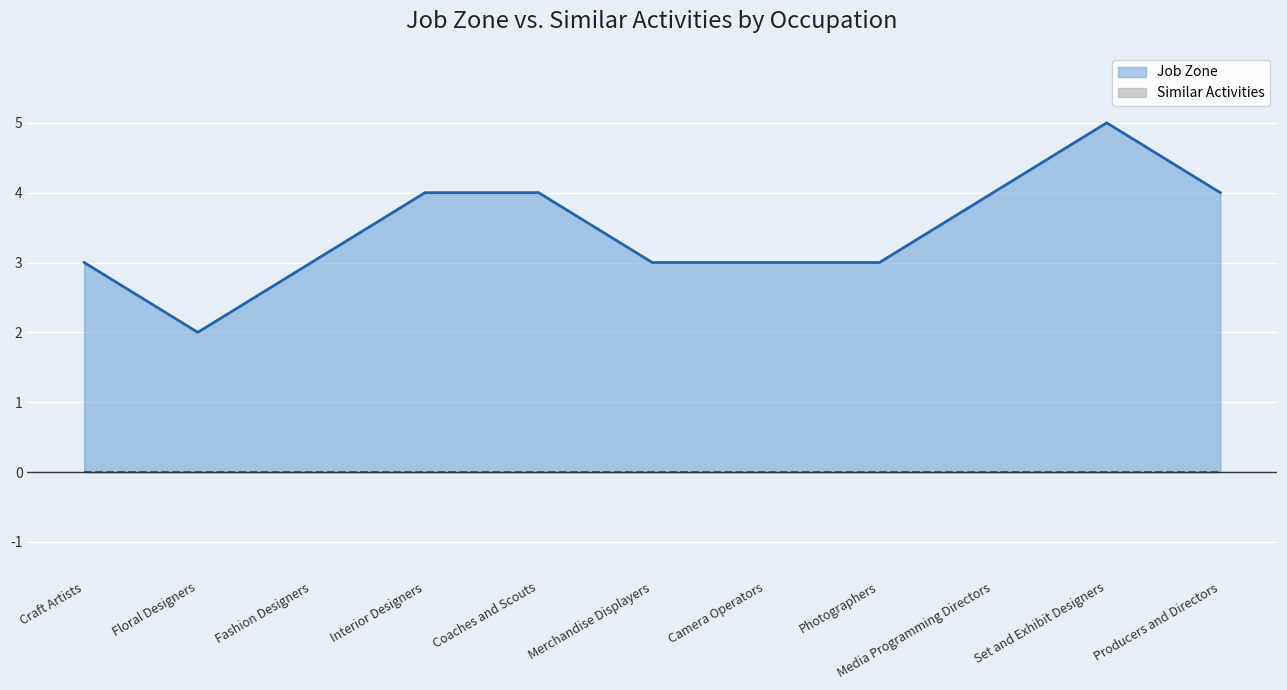

What position from the right is Craft Artists?

11